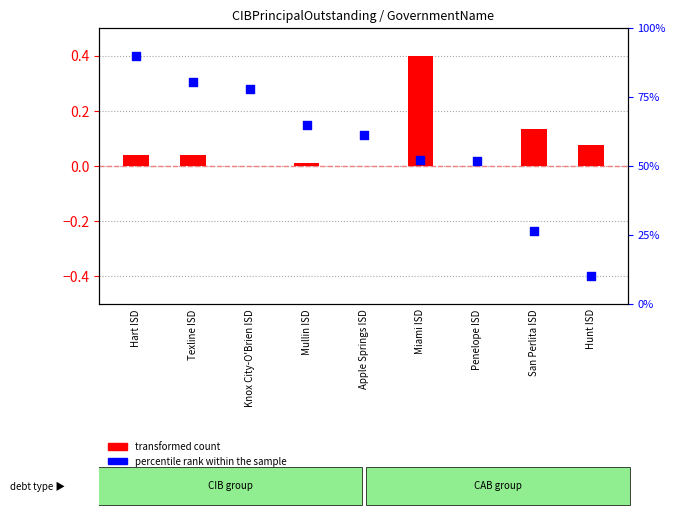

At how many categories does at least one series exceed 0?

9